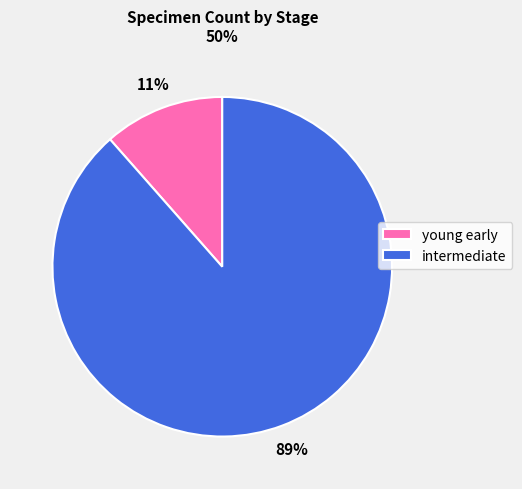

Is it true that intermediate is 89% of the pie?

True